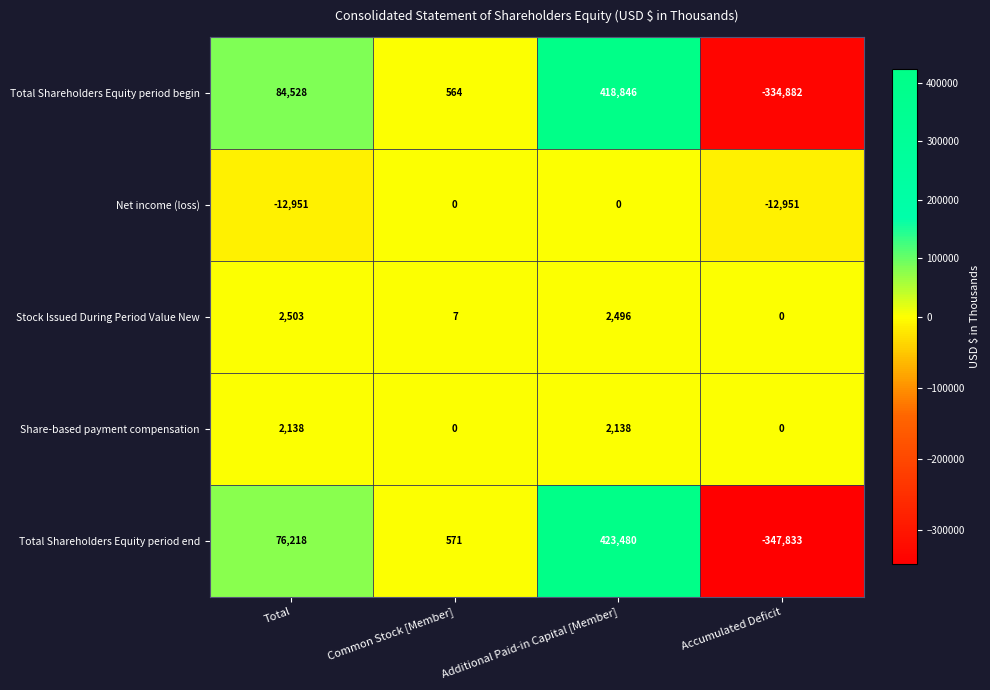

What is the total value across all series at Total?

152436